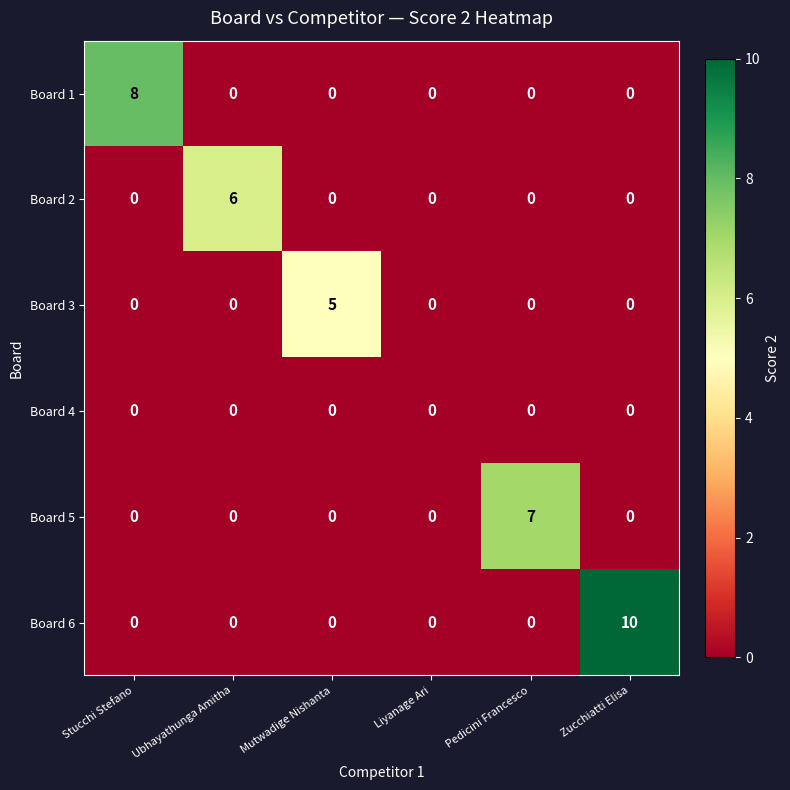

The Board 4 series shows 0 at Zucchiatti Elisa. True or false?

True